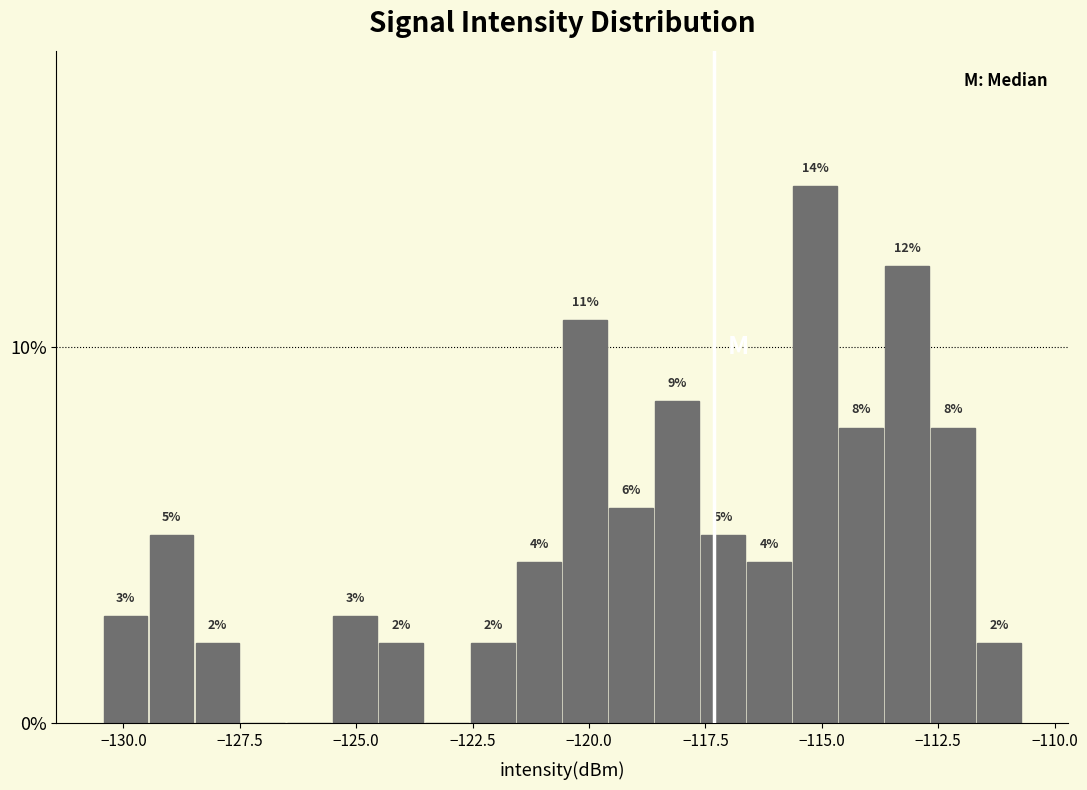

Around what value on the x-axis is the tallest bar? Give the approximate position of its centre, as read against the axis.

-115.0